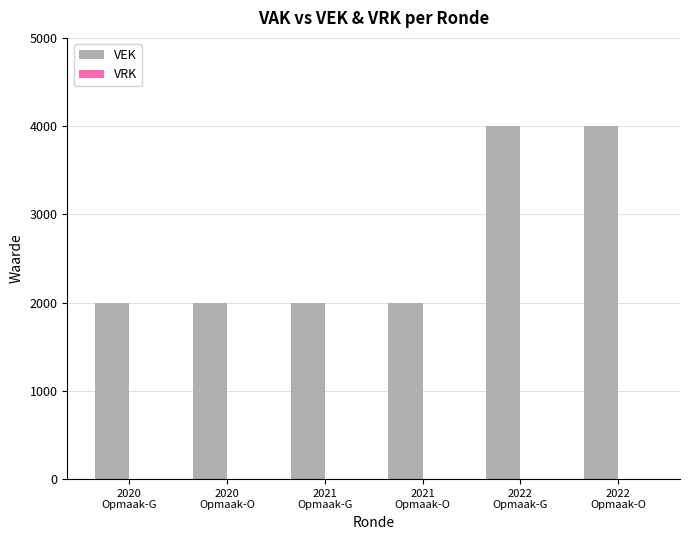

Reading left to right, what are all the values shown in this chart?

2000	2000	2000	2000	4000	4000